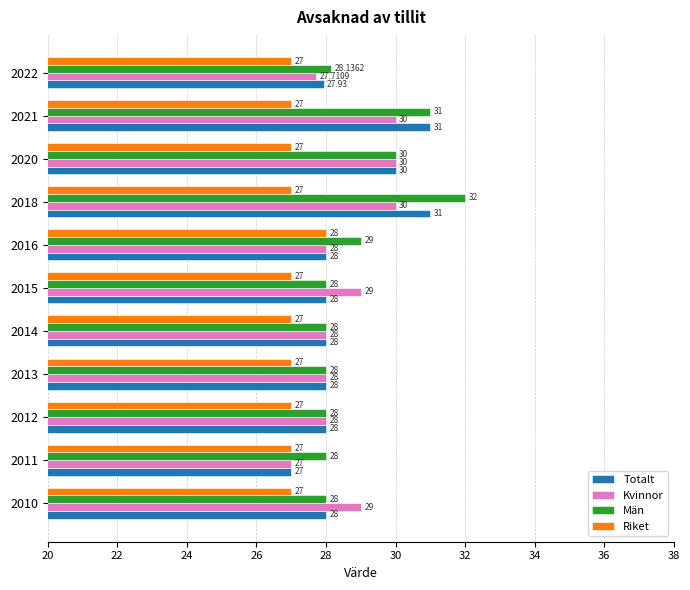

What is the total value across all series at 2014?

111.0